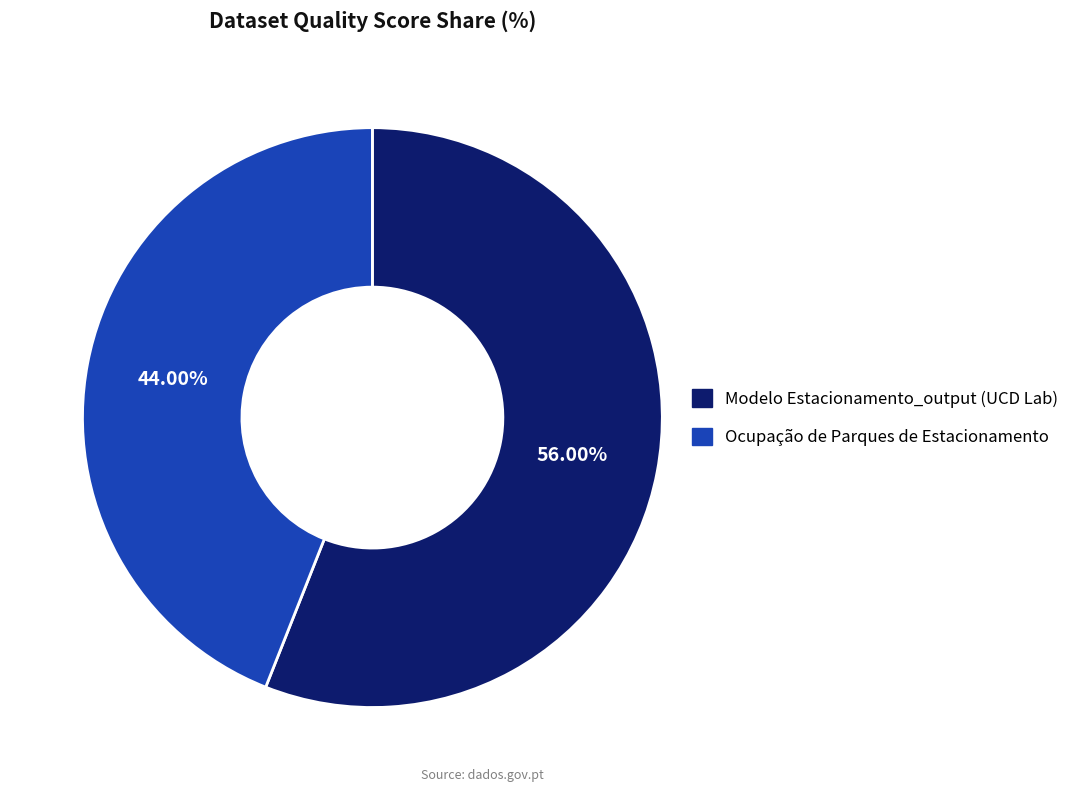

Which category has the biggest portion of the pie?

Modelo Estacionamento_output (UCD Lab)